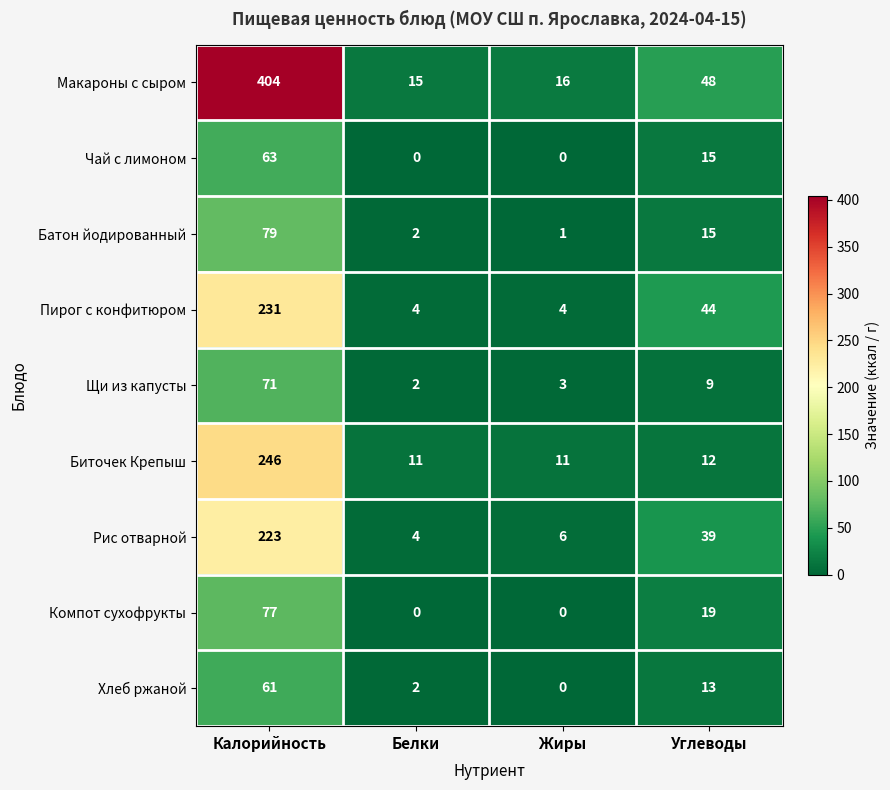

Where is Пирог с конфитюром nearest to the value 117?

Углеводы